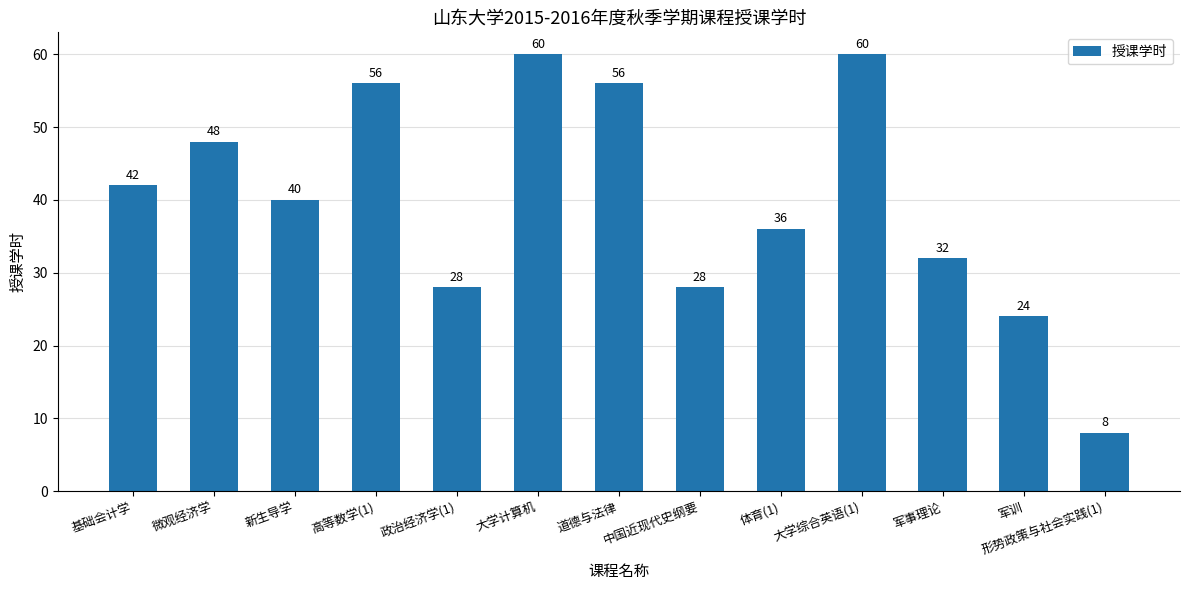

What is the change in value from 道德与法律 to 军训?

-32